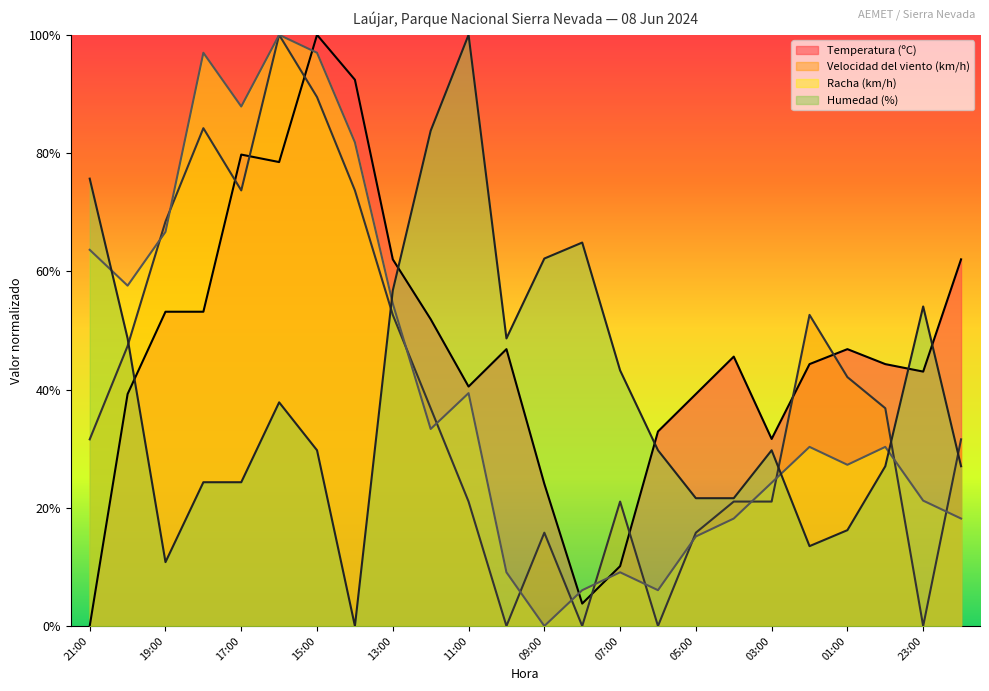

At 05:00, list the series in order from largest to smallest.

Temperatura (ºC), Humedad (%), Velocidad del viento (km/h), Racha (km/h)